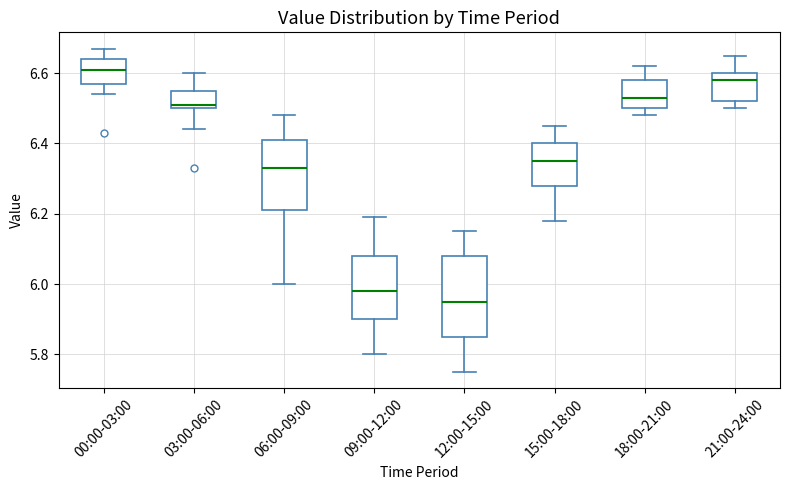

Reading left to right, read every box against the y-axis: the position of its median line, the range the box covers, and the ends of its whiskers. The values are not printed on the chart, so give them approximately, as read against the axis.

00:00-03:00: median 6.62, box 6.58 to 6.64, whiskers 6.54 to 6.68
03:00-06:00: median 6.52, box 6.50 to 6.56, whiskers 6.44 to 6.60
06:00-09:00: median 6.34, box 6.22 to 6.42, whiskers 6.00 to 6.48
09:00-12:00: median 5.98, box 5.90 to 6.08, whiskers 5.80 to 6.20
12:00-15:00: median 5.96, box 5.86 to 6.08, whiskers 5.76 to 6.16
15:00-18:00: median 6.36, box 6.28 to 6.40, whiskers 6.18 to 6.46
18:00-21:00: median 6.54, box 6.50 to 6.58, whiskers 6.48 to 6.62
21:00-24:00: median 6.58, box 6.52 to 6.60, whiskers 6.50 to 6.66